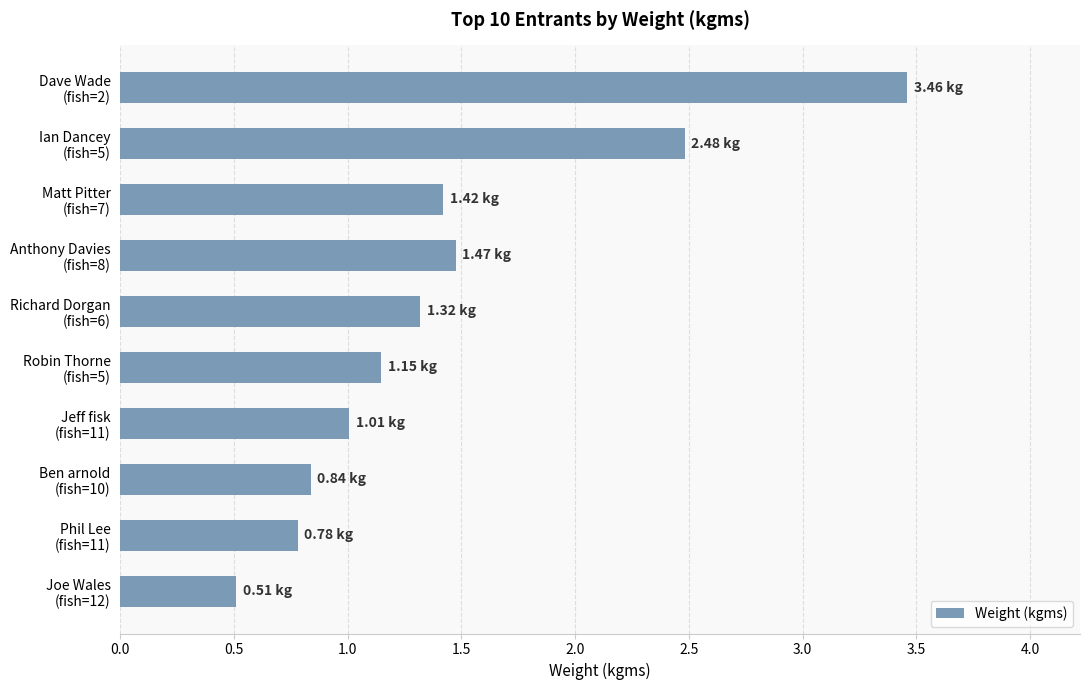

What is the difference between the maximum and minimum values?

2.9